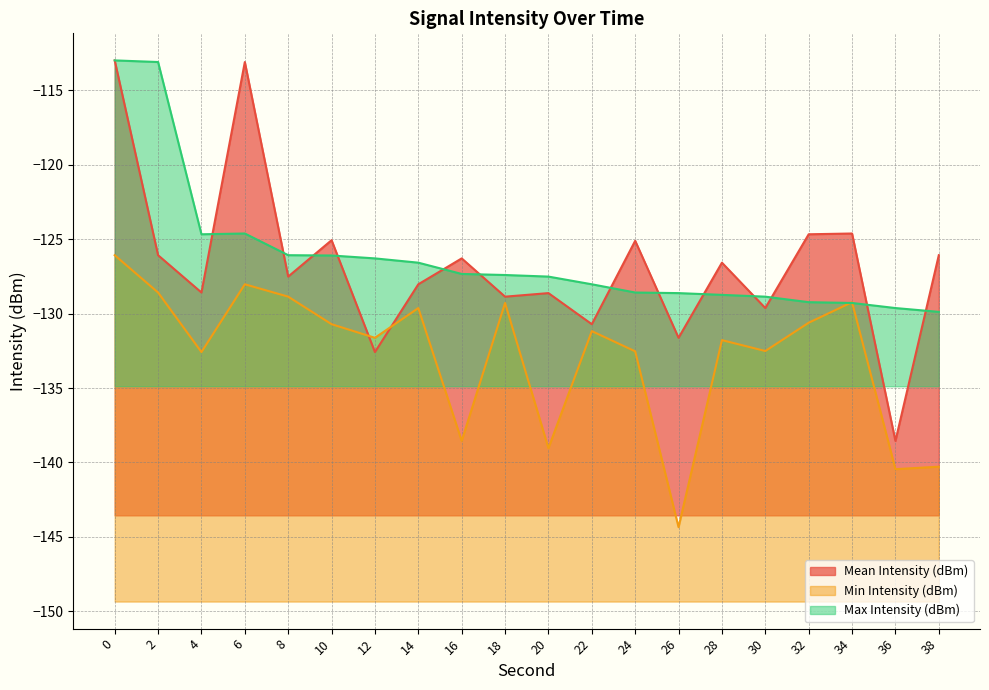

What is the spread (max minus min) of values at 26?

15.7